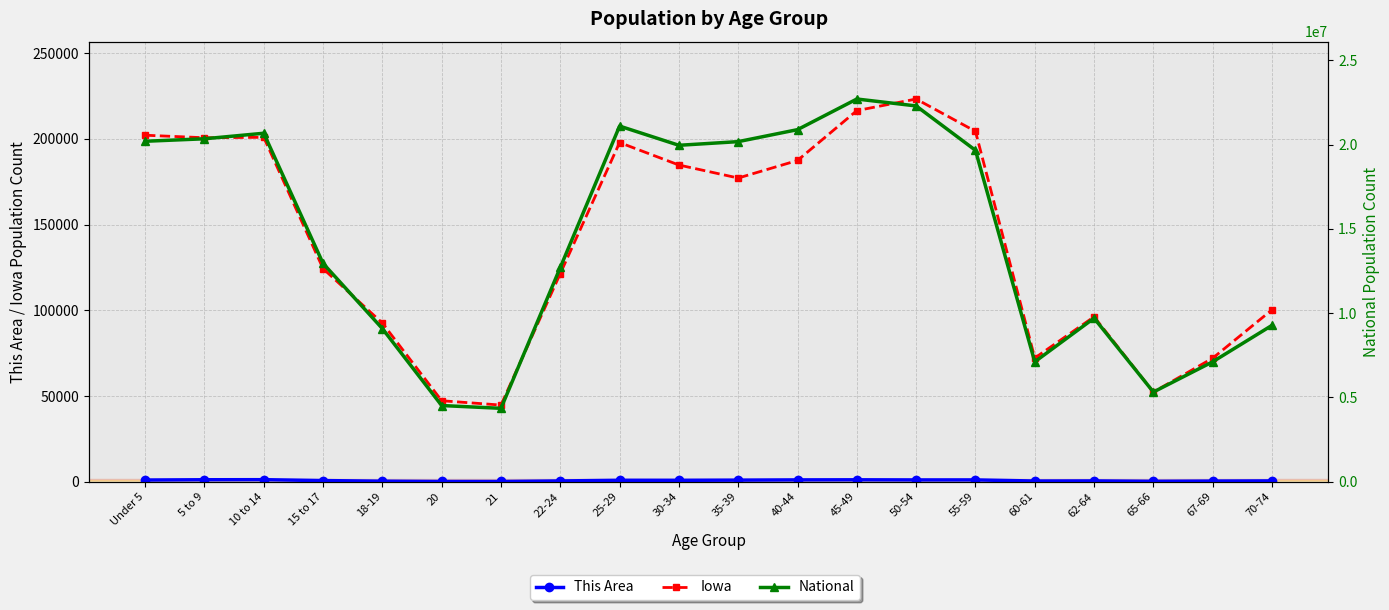

List the series in order of their peak value, highest first.

National, Iowa, This Area